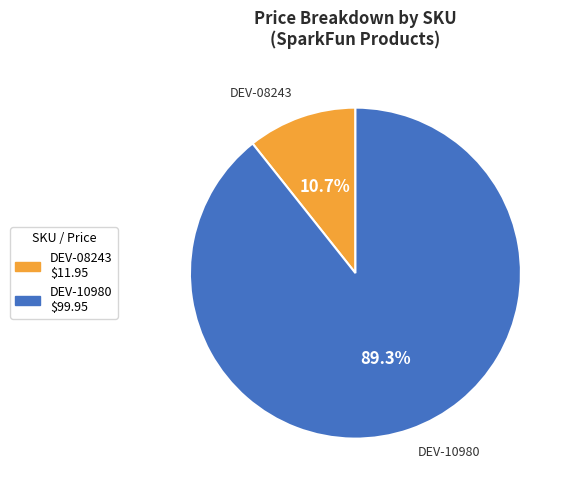

The DEV-10980 slice represents 99% of the pie. True or false?

False